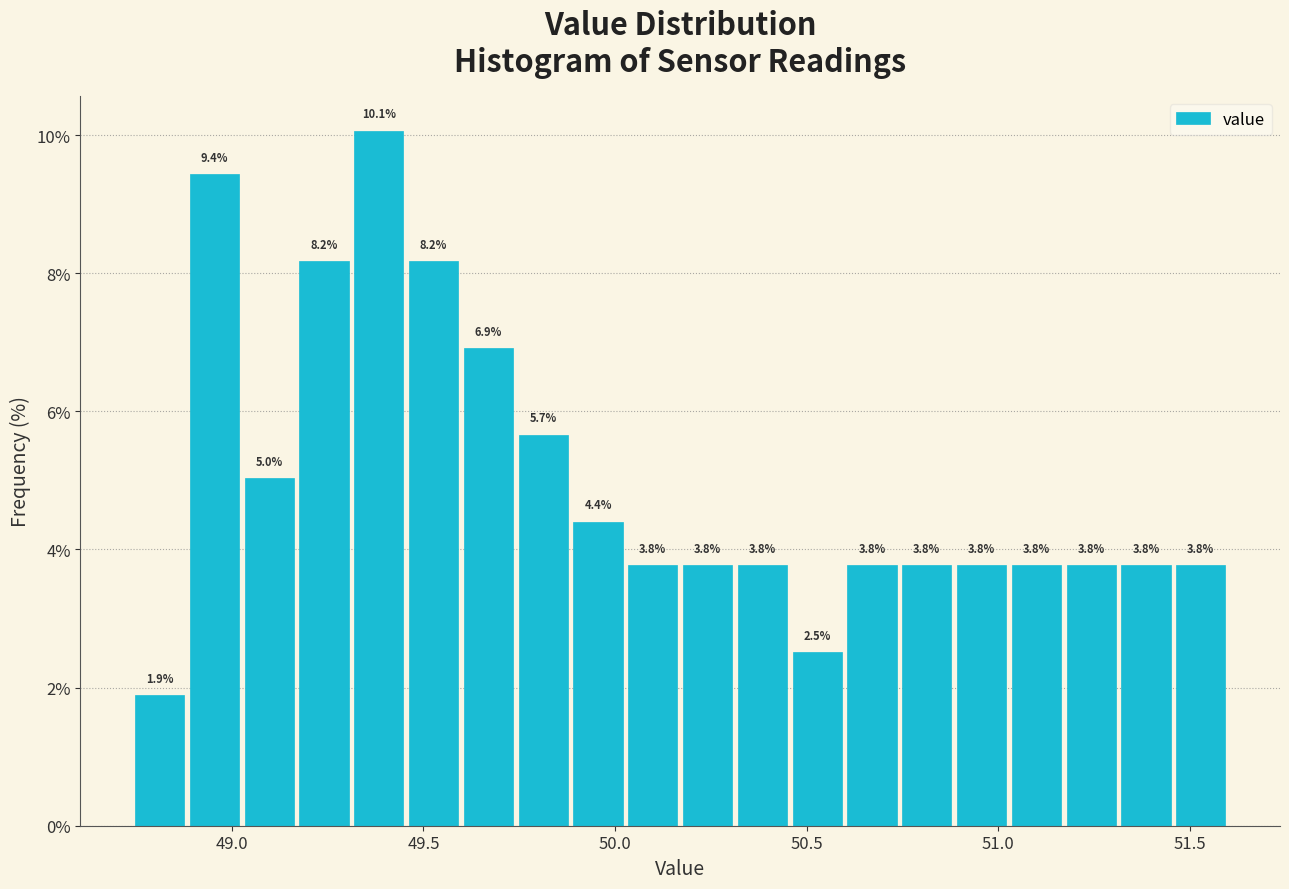

Read against the x-axis, roughly where is the centre of the tallest bar?

49.40